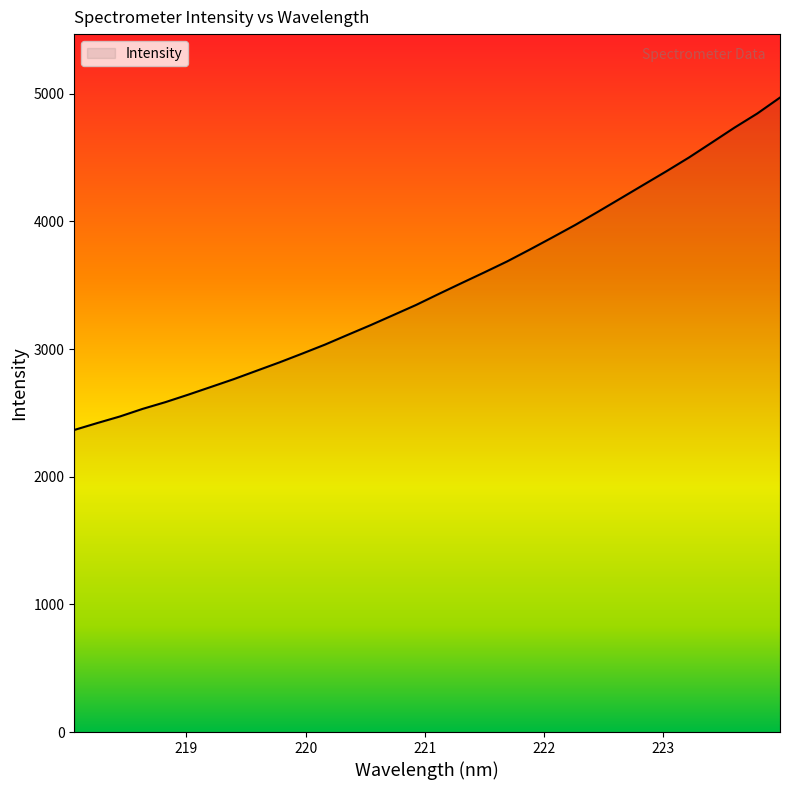

What is the difference between the maximum and minimum values?

2603.8